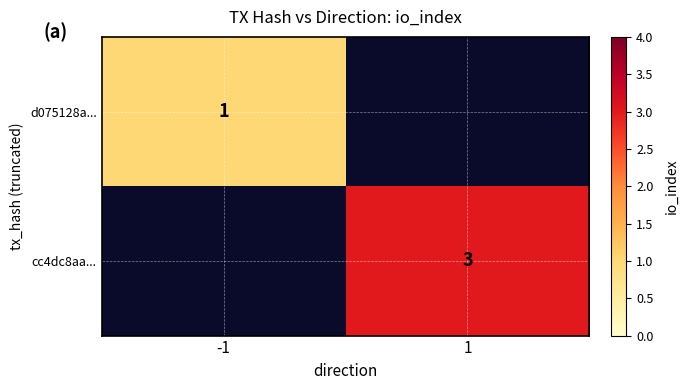

Which category has the lowest value across all series?

-1